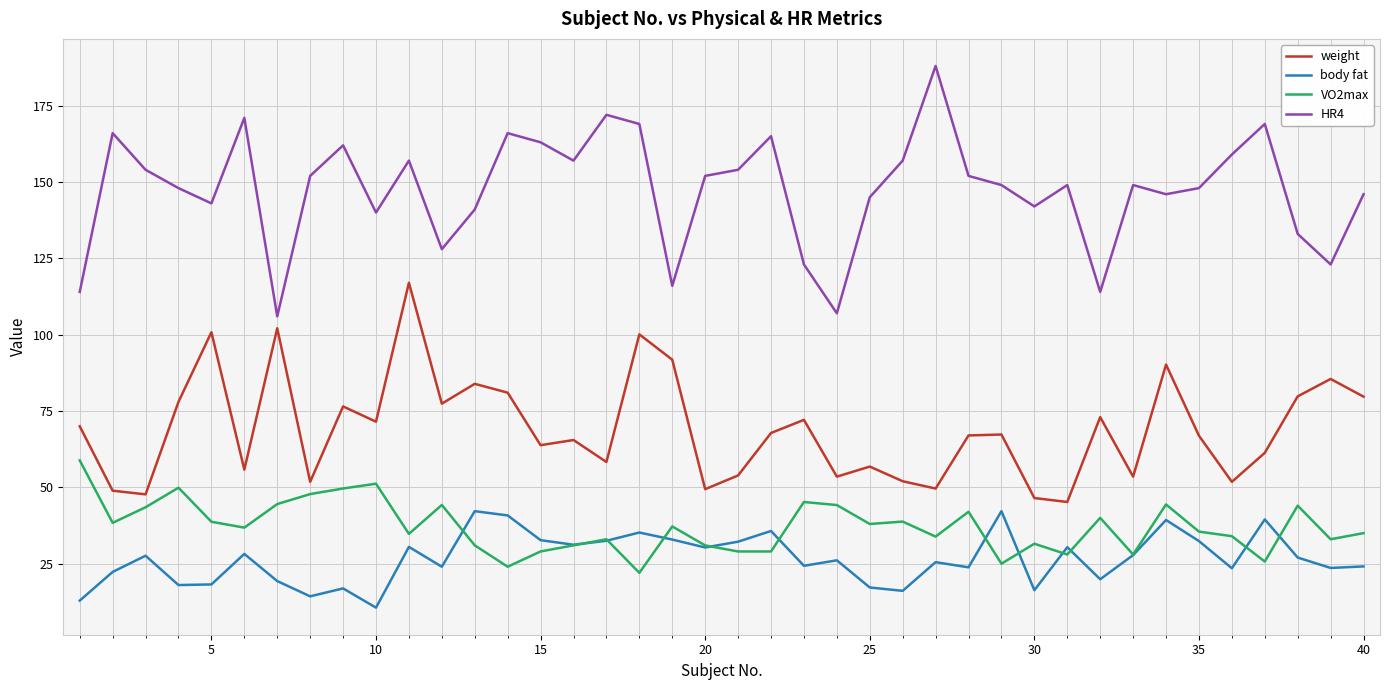

True or false: weight and VO2max cross at least once.

False